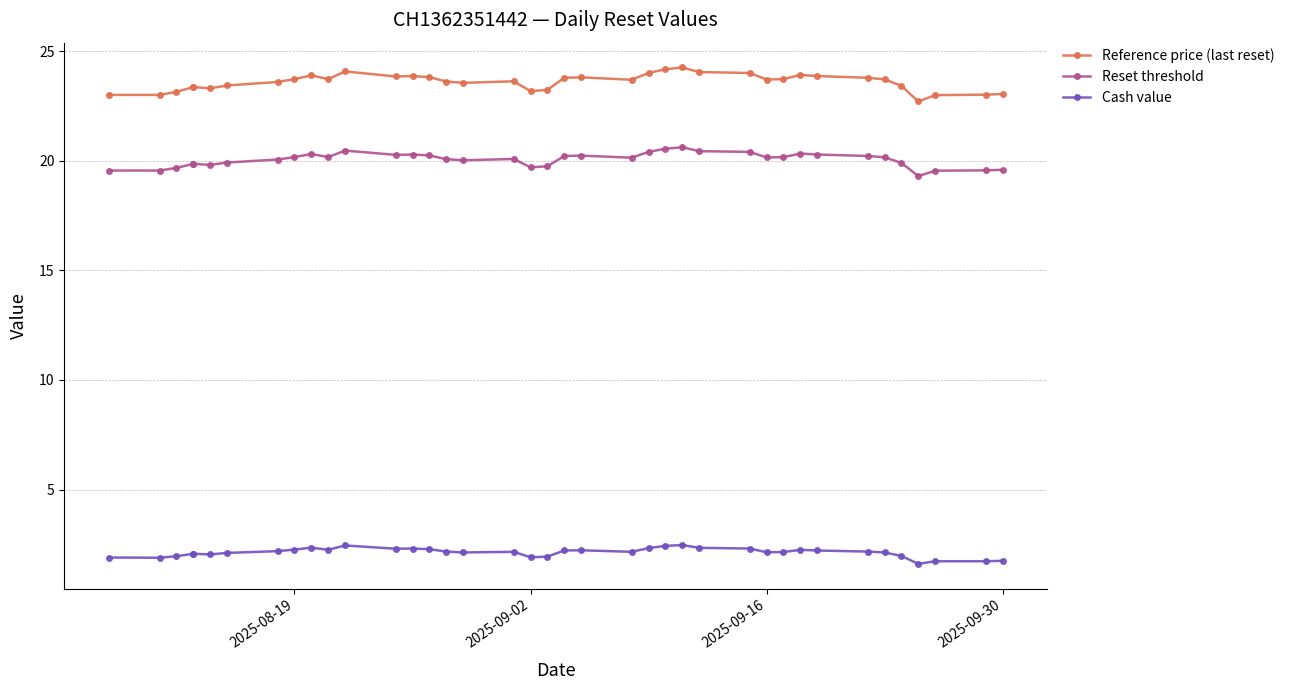

Which series has the largest total across all categories?

Reference price (last reset)